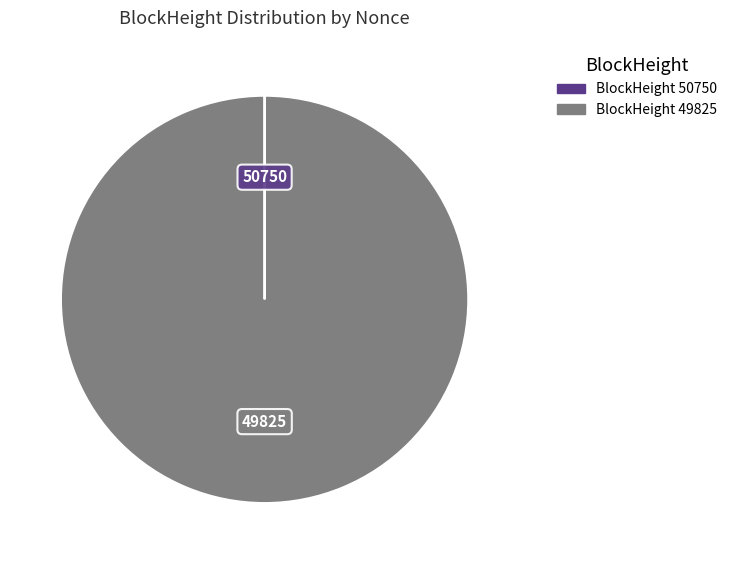

Is there any slice that represents more than half of the pie?

Yes